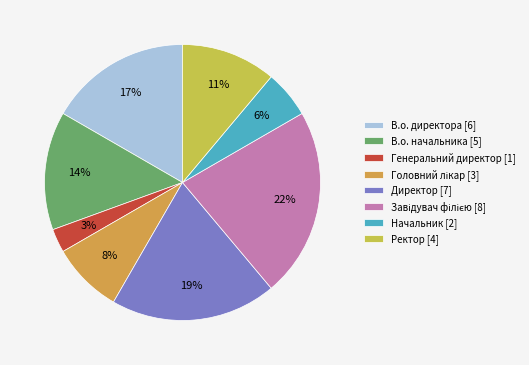

Rank the categories by value from lowest to highest.

Генеральний директор, Начальник, Головний лікар, Ректор, В.о. начальника, В.о. директора, Директор, Завідувач філією